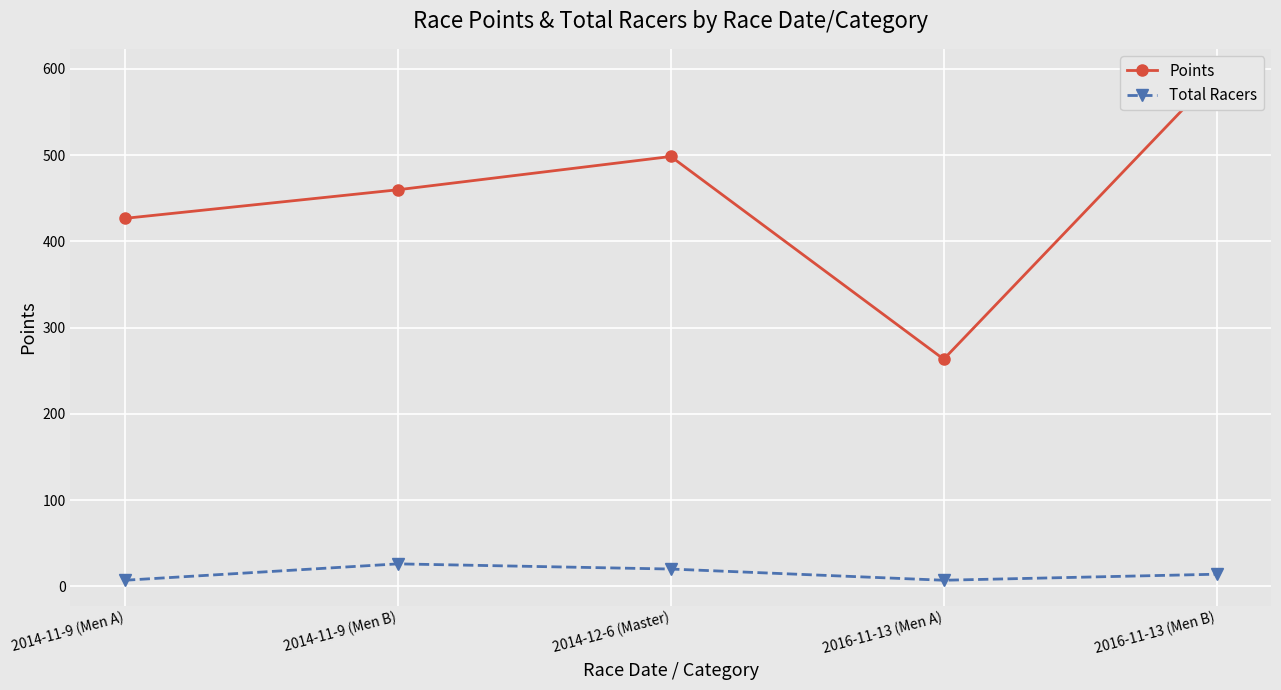

Reading right to left, transcribe all the data shown in this chart.

Points: 2016-11-13 (Men B)=594.0	2016-11-13 (Men A)=263.4	2014-12-6 (Master)=498.5	2014-11-9 (Men B)=459.9	2014-11-9 (Men A)=426.7
Total Racers: 2016-11-13 (Men B)=14.0	2016-11-13 (Men A)=7.0	2014-12-6 (Master)=20.0	2014-11-9 (Men B)=26.0	2014-11-9 (Men A)=7.0